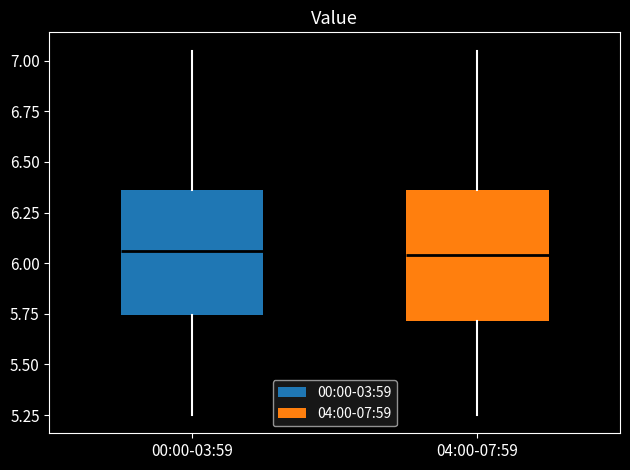

Reading left to right, read every box against the y-axis: the position of its median line, the range the box covers, and the ends of its whiskers. The values are not printed on the chart, so give them approximately, as read against the axis.

00:00-03:59: median 6.05, box 5.75 to 6.35, whiskers 5.25 to 7.05
04:00-07:59: median 6.05, box 5.70 to 6.35, whiskers 5.25 to 7.05